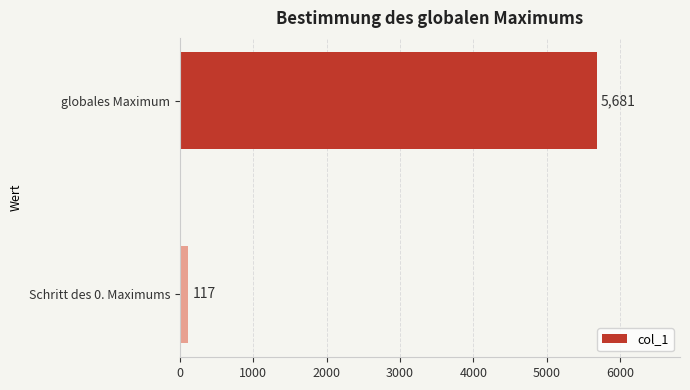

What is the sum of all values?

5798